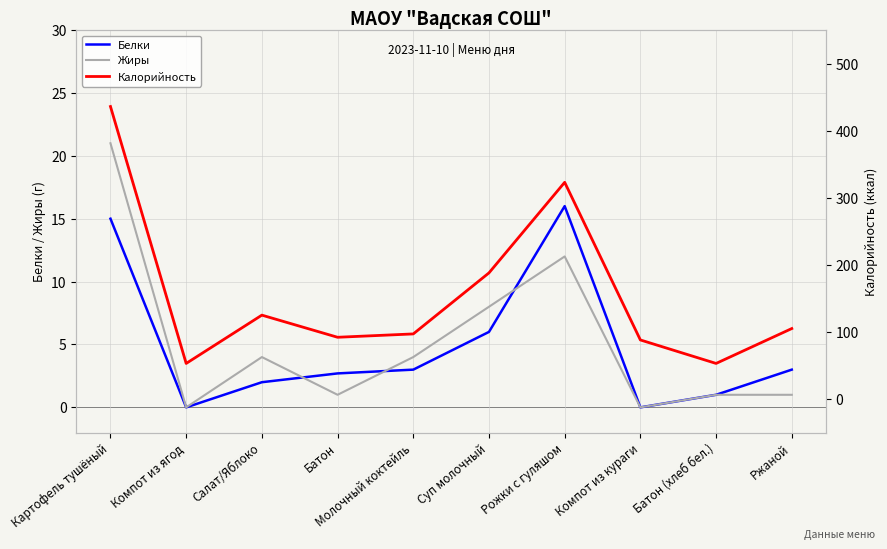

What is the maximum value shown in the chart?

436.0